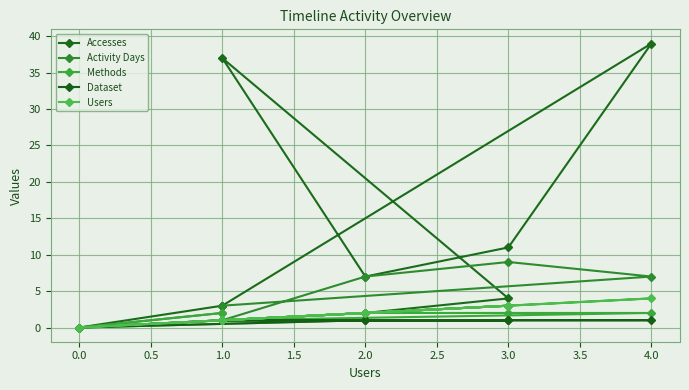

True or false: Accesses and Activity Days cross at least once.

False